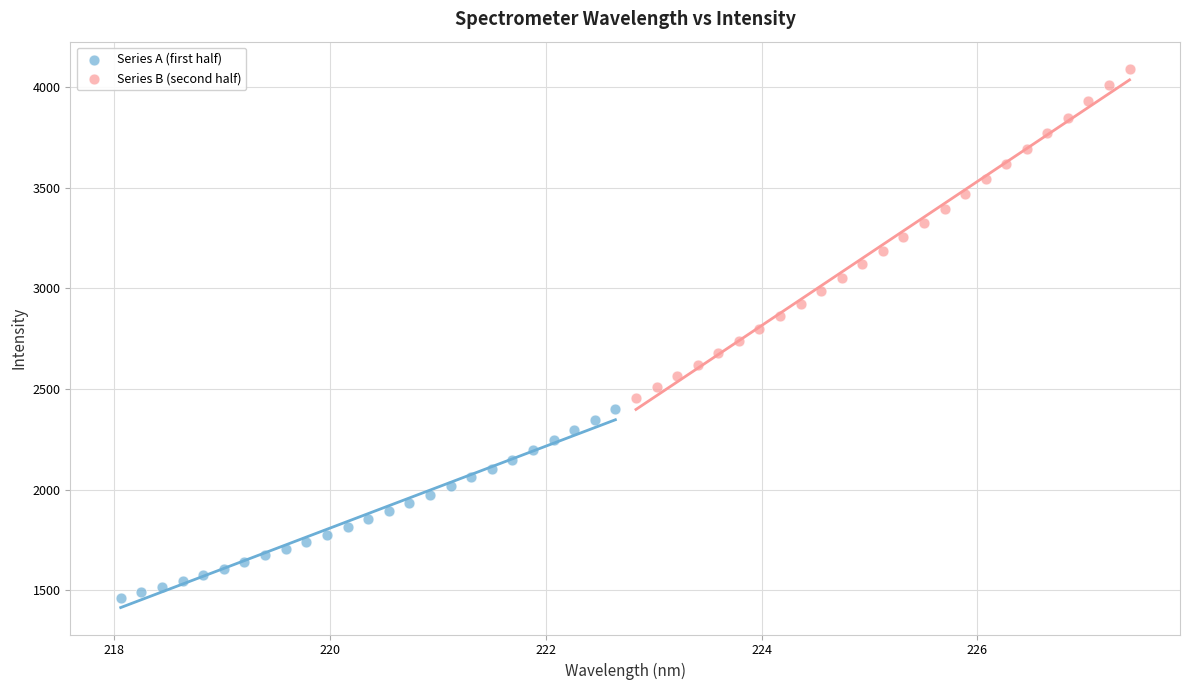

Which series contains the highest Y value?

Series B (second half)